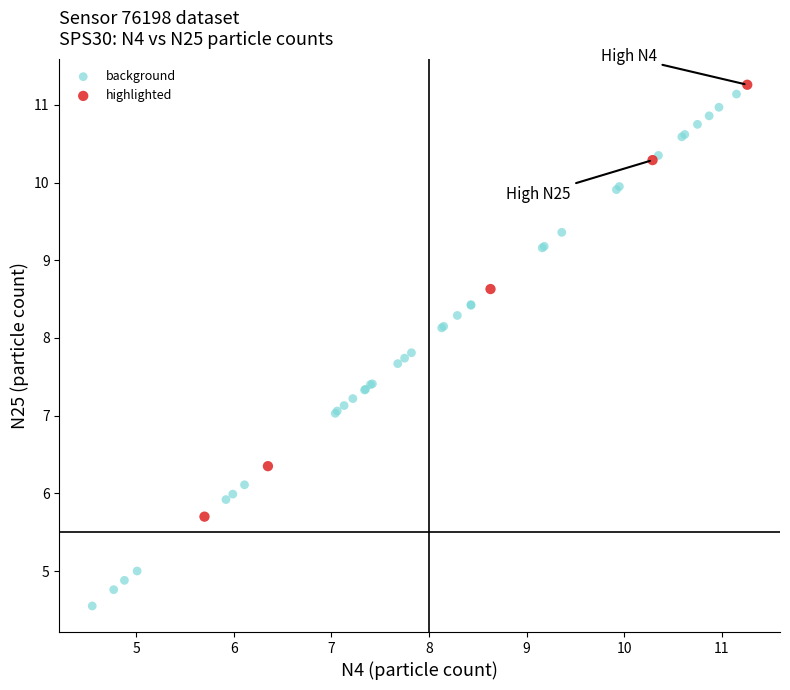

Which series has the largest Y range (max minus min)?

background